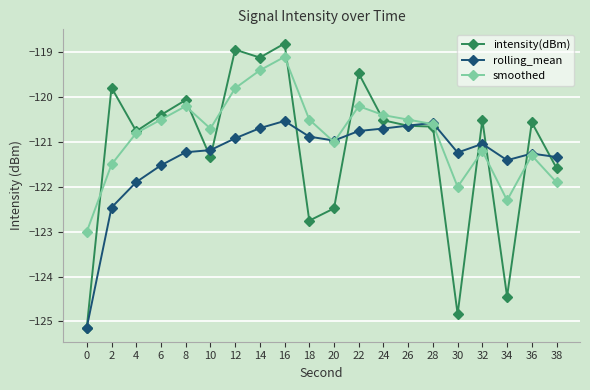

What is the sum of all rolling_mean values?

-2426.3